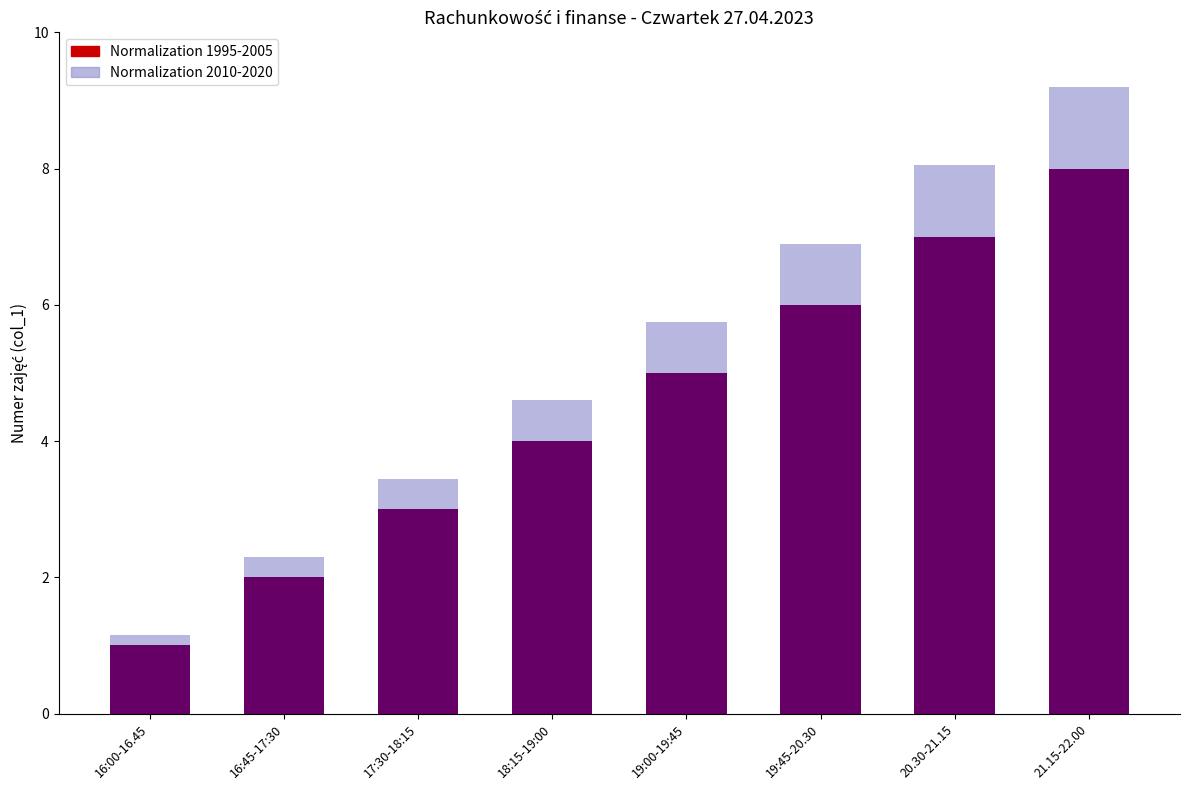

Reading right to left, transcribe the values for Normalization 1995-2005.

21.15-22.00=8.0	20.30-21.15=7.0	19:45-20.30=6.0	19:00-19:45=5.0	18:15-19:00=4.0	17:30-18:15=3.0	16:45-17:30=2.0	16:00-16.45=1.0